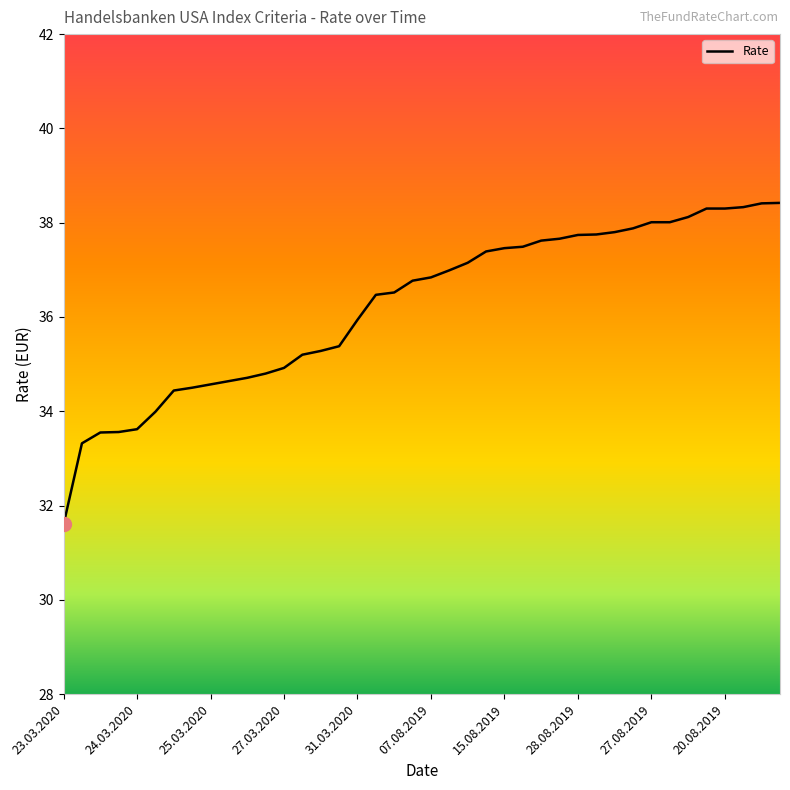

What is the greatest value displayed?

38.4